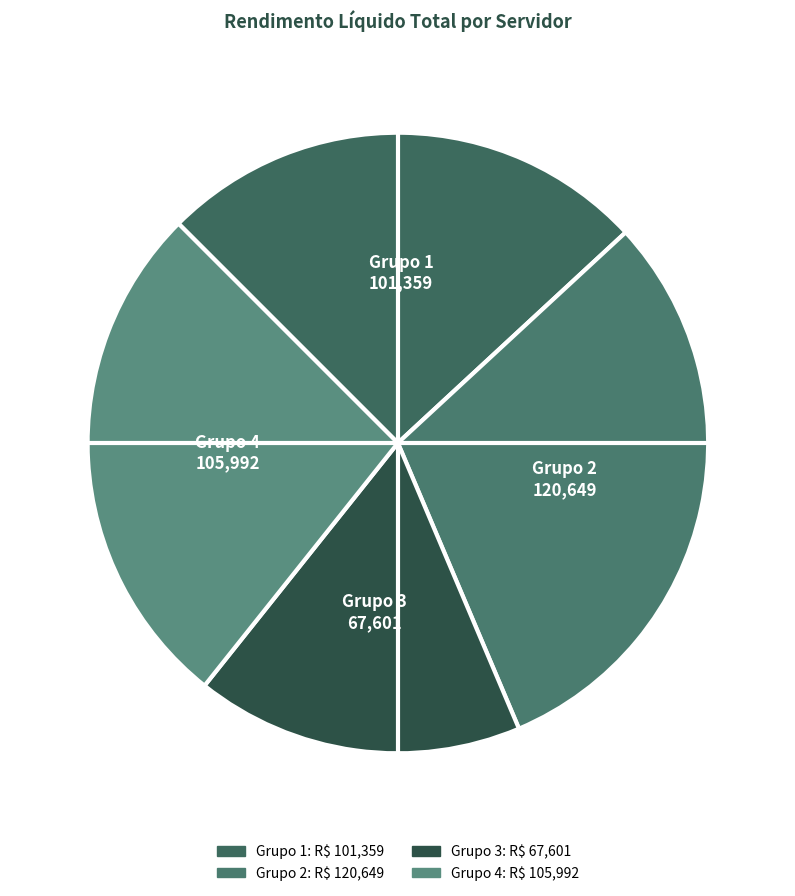

How many segments does this pie chart have?

4